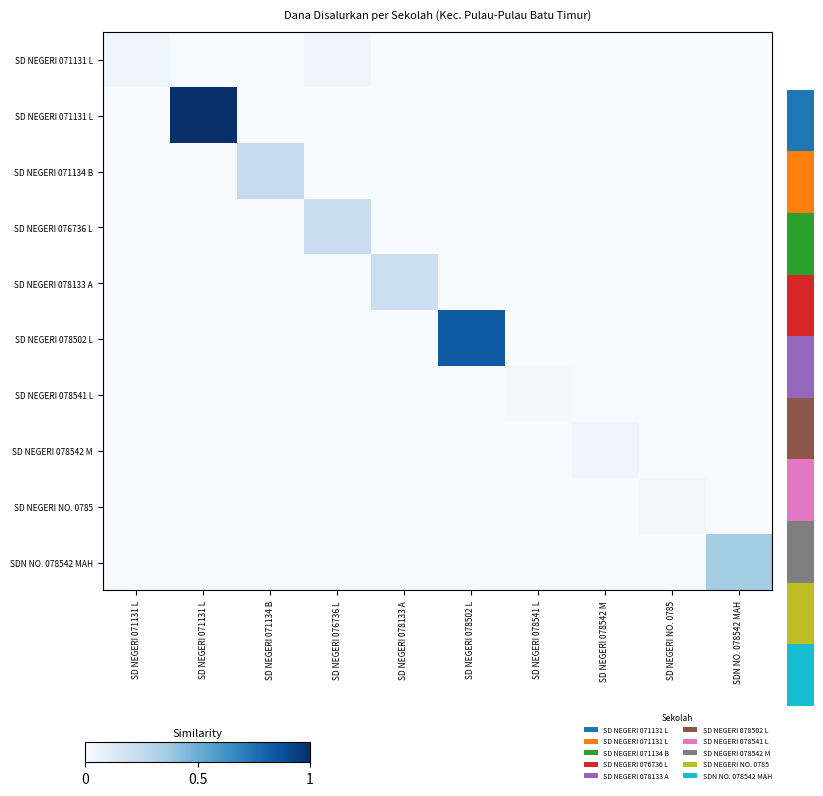

How many series are shown in this chart?

10